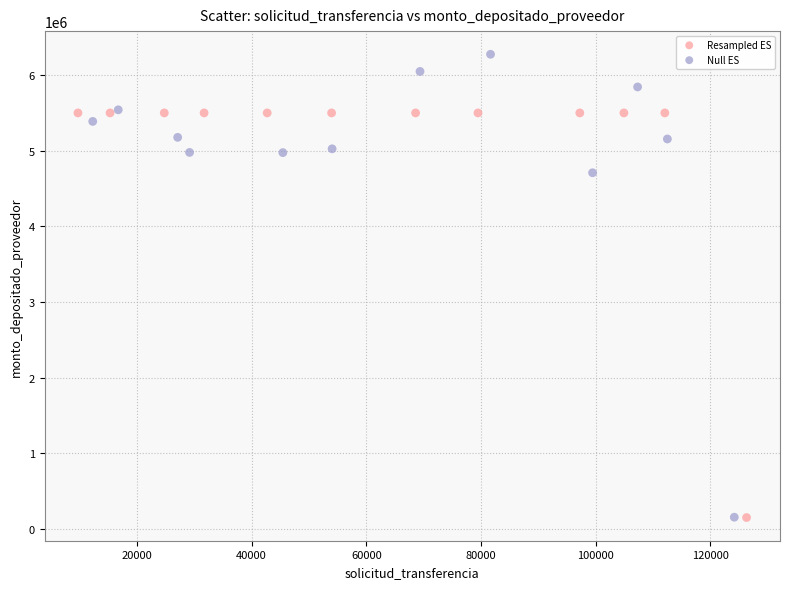

Which series has the largest Y range (max minus min)?

Null ES